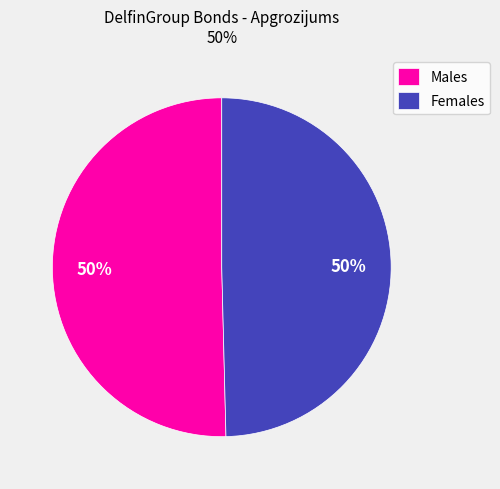

To the nearest percent, what portion does Females represent?

50%